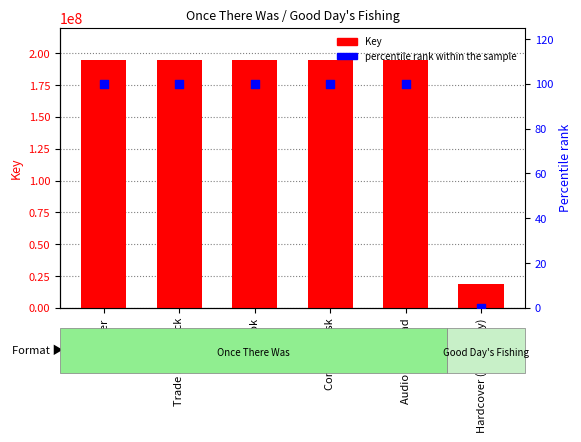

At which category is the sum across all series the highest?

Hardcover